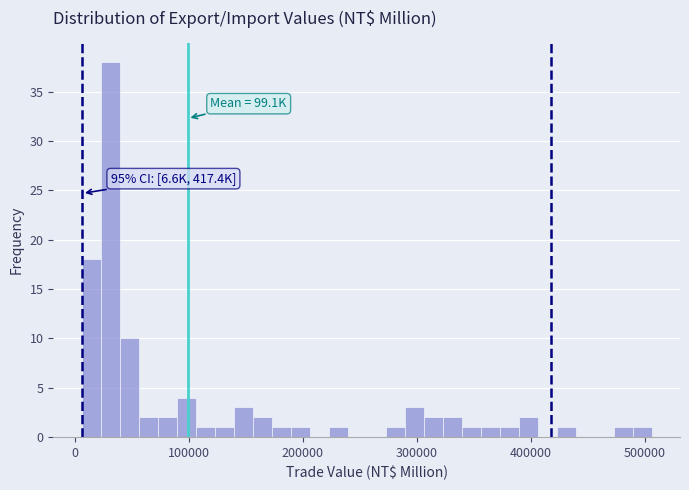

Around what value on the x-axis is the tallest bar? Give the approximate position of its centre, as read against the axis.

30000